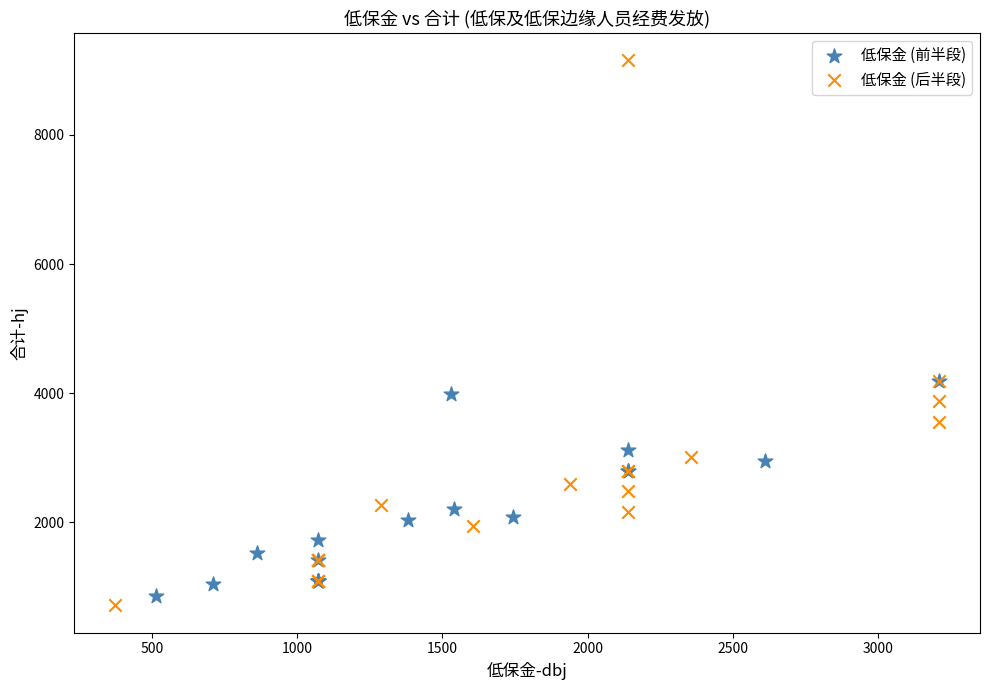

Which series contains the highest Y value?

低保金 (后半段)